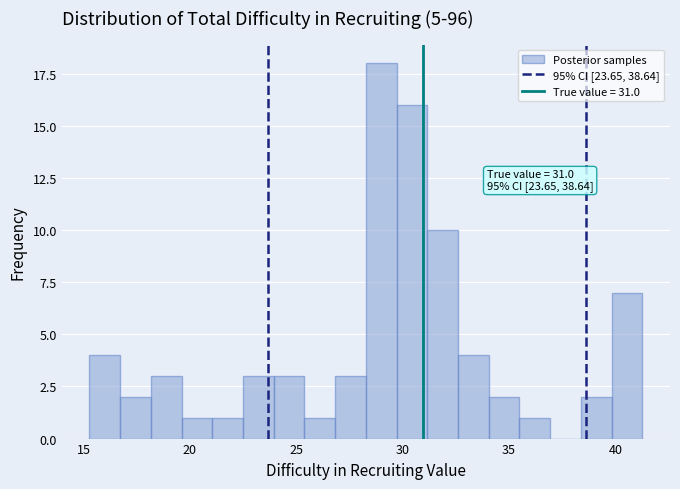

Read against the x-axis, roughly where is the centre of the tallest bar?

29.0